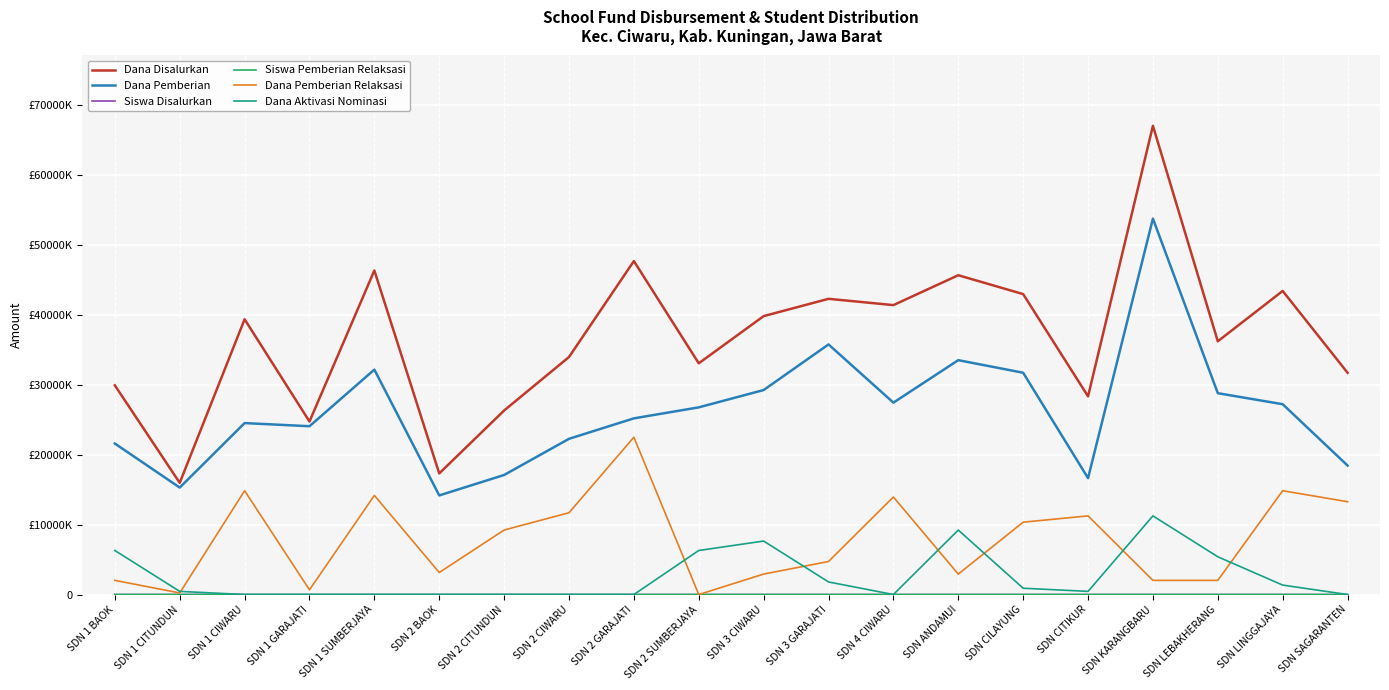

Which series has the largest total across all categories?

Dana Disalurkan